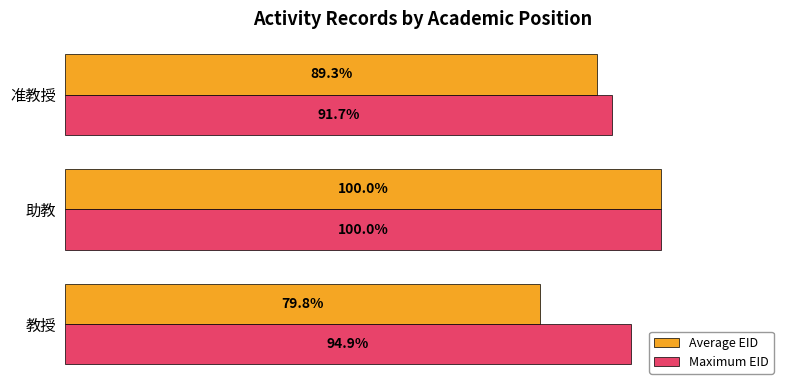

Which series has the widest spread of values?

Average EID